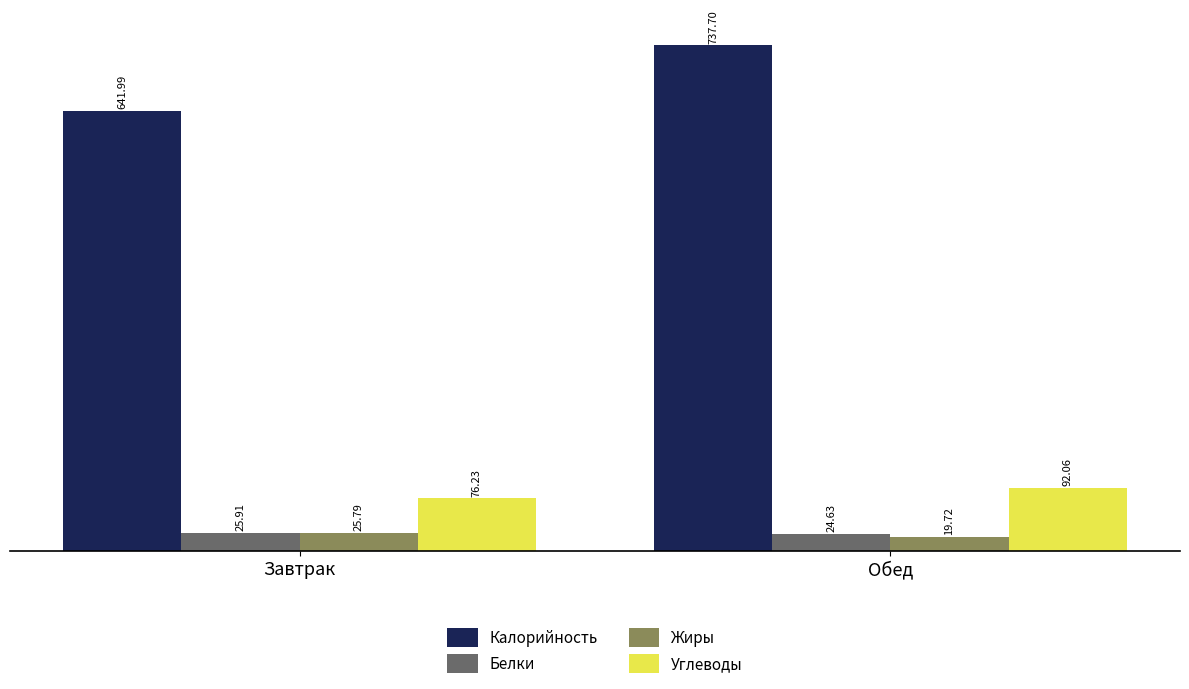

True or false: Калорийность has a value of 642.0 at Завтрак.

True